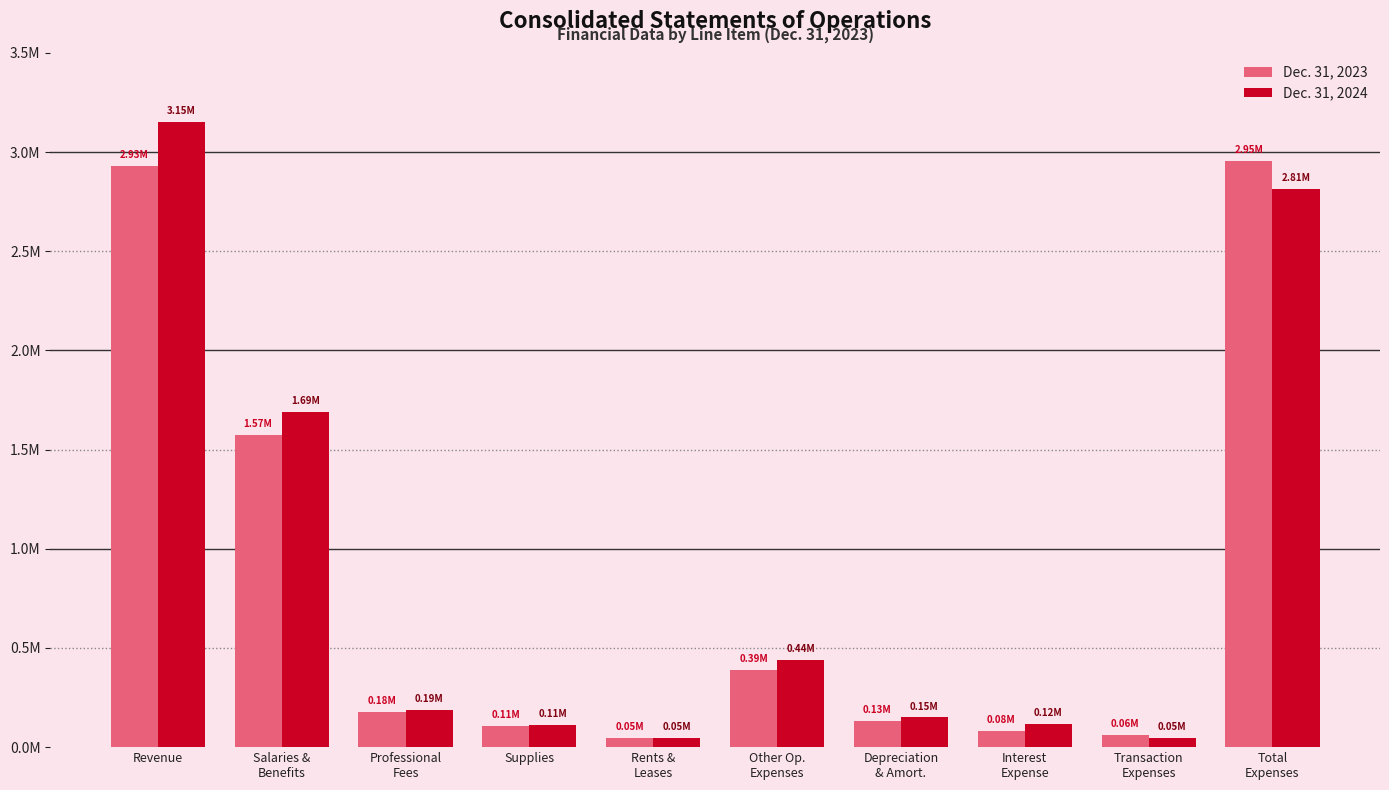

What are all the series names shown in the legend?

Dec. 31, 2023, Dec. 31, 2024